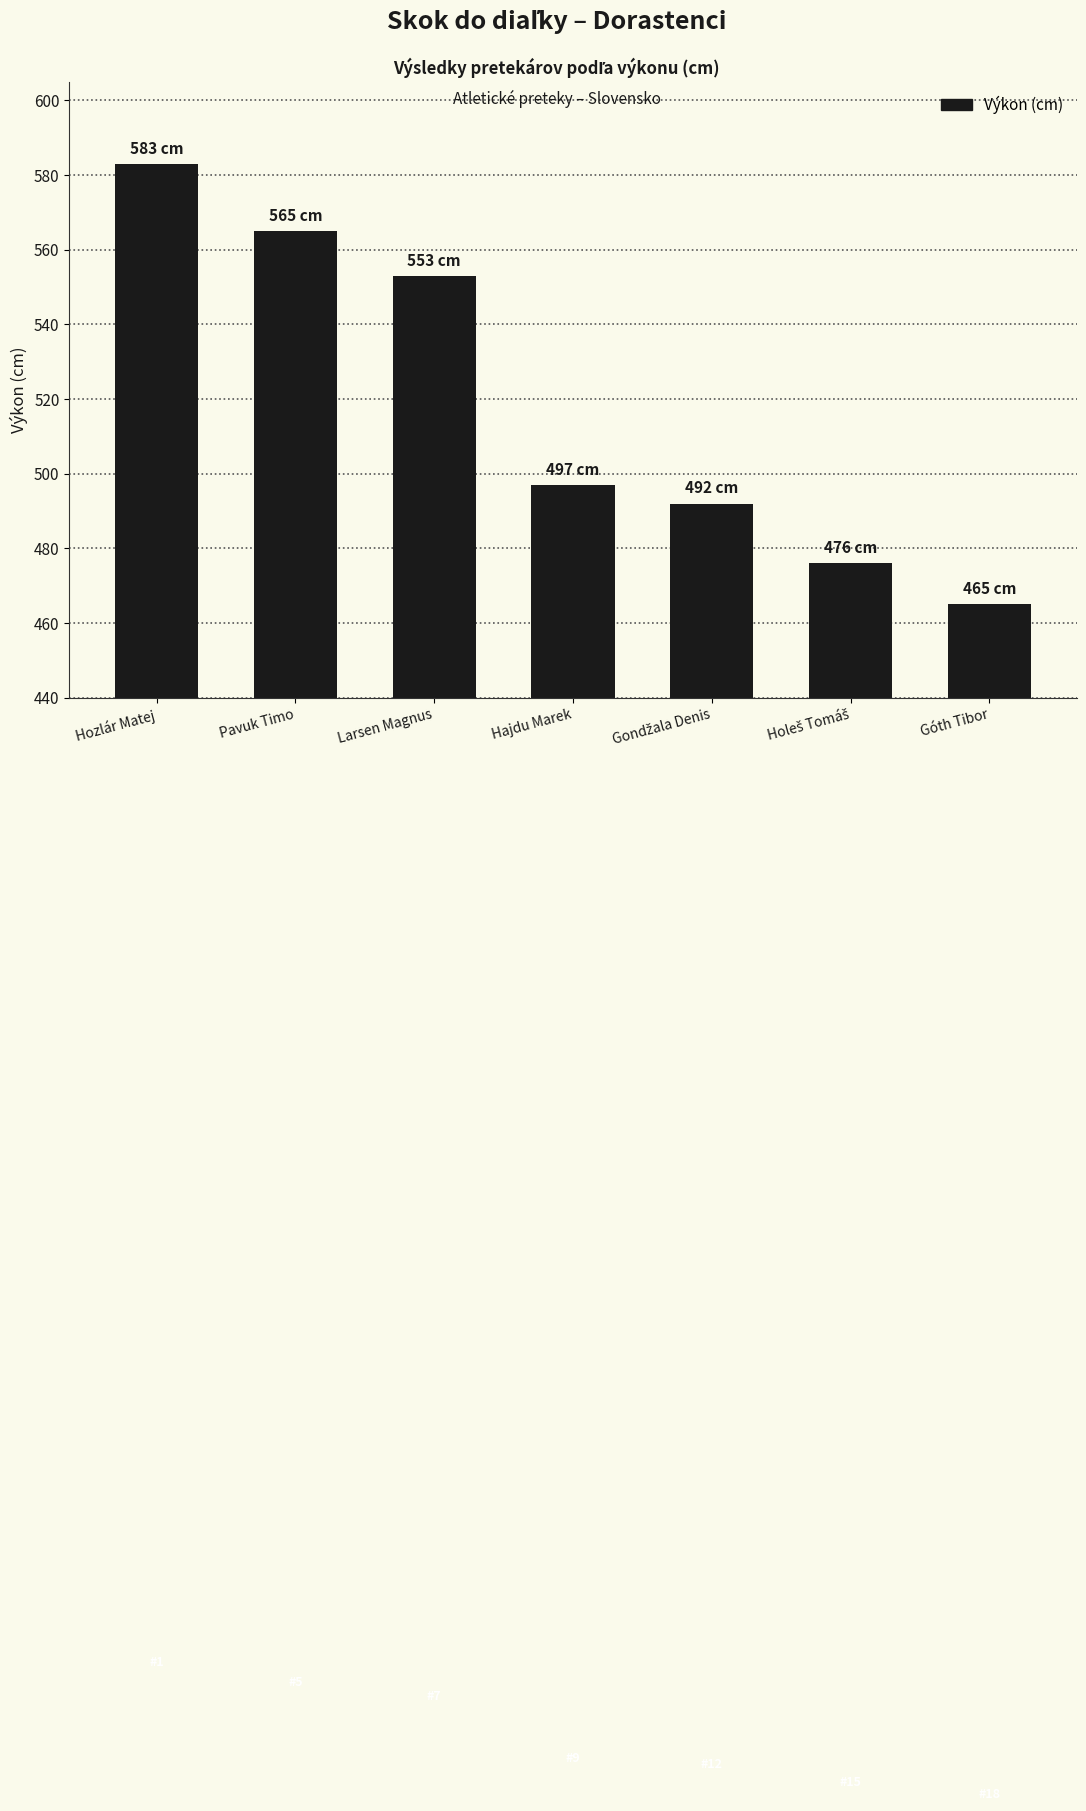

Count the number of data series in this chart.

1